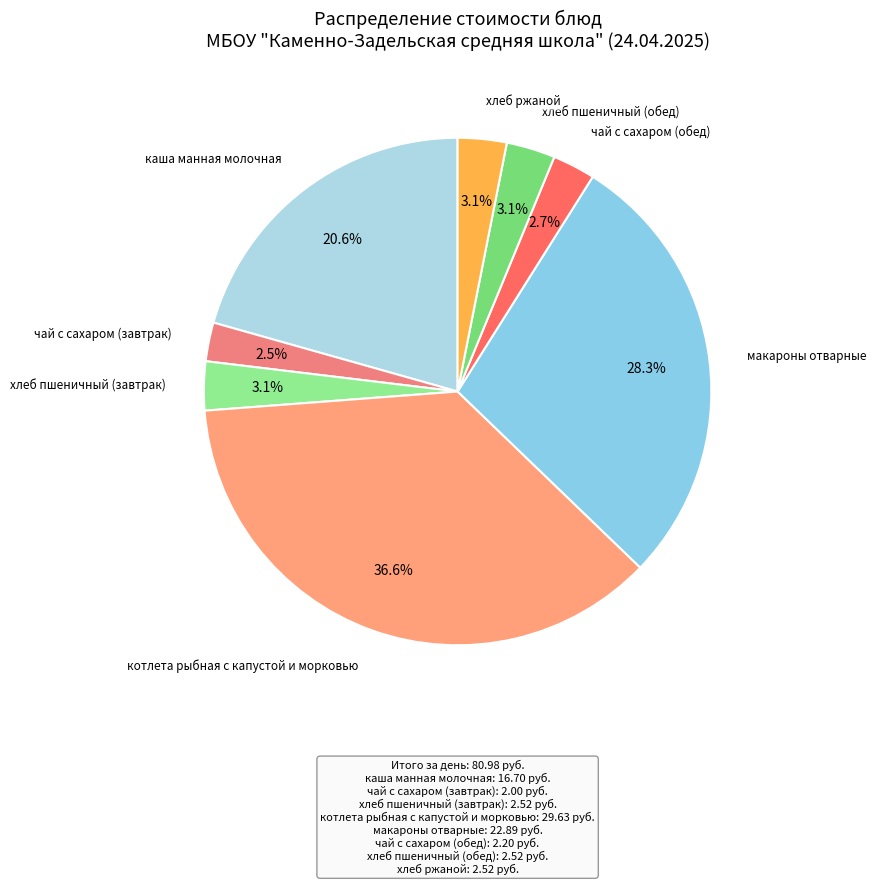

To the nearest percent, what is the difference between the largest and smallest slice percentages?

34%